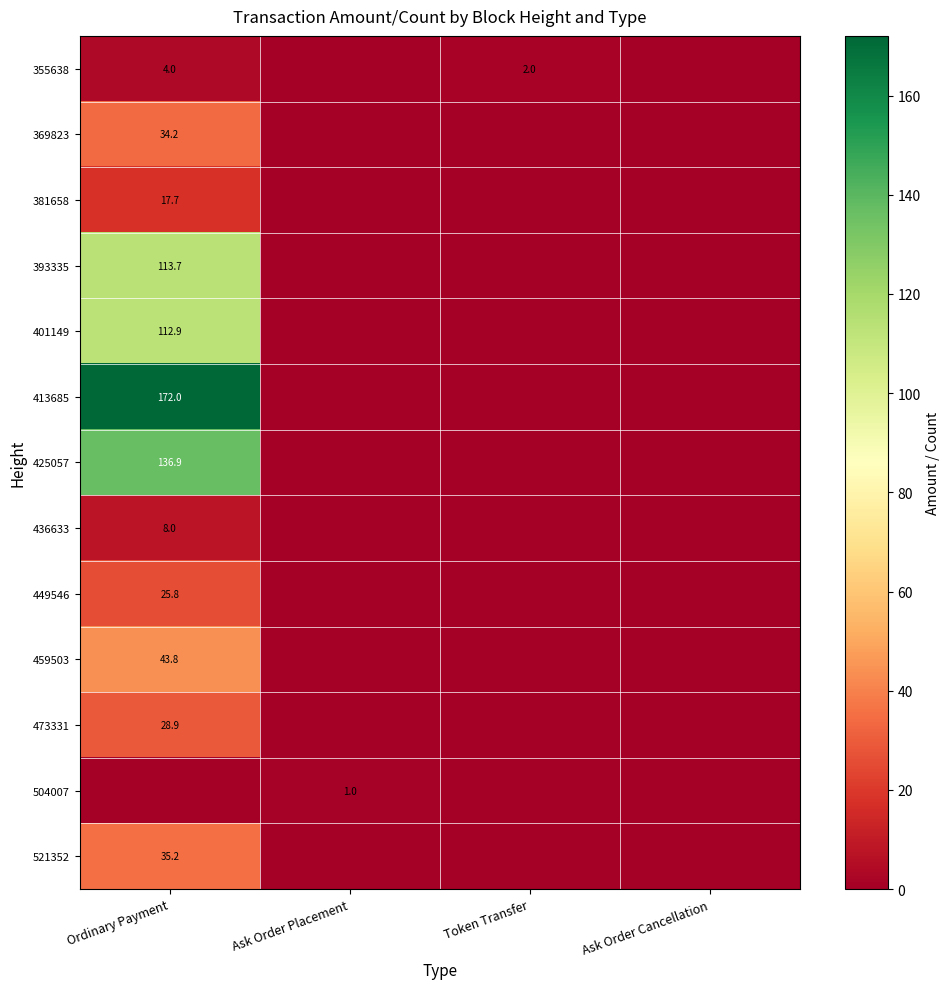

At which category is the sum across all series the highest?

Ordinary Payment